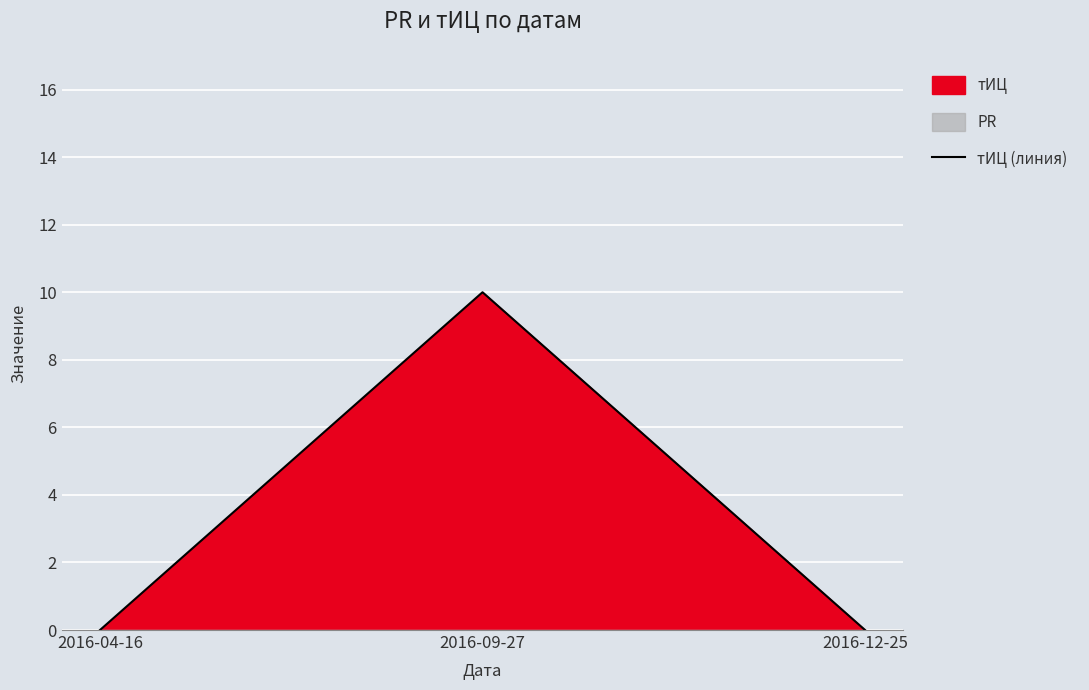

At which category does the chart reach its peak across all series?

2016-09-27